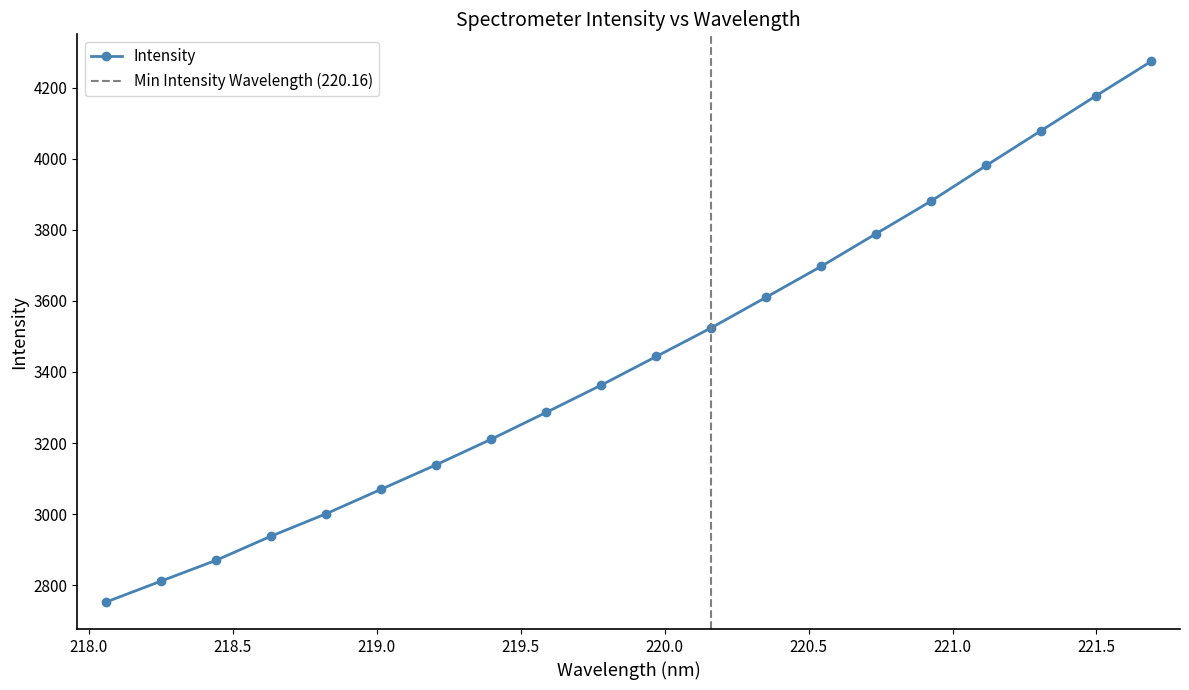

Rank the categories by value from highest to lowest.

221.6902, 221.4993, 221.3083, 221.1174, 220.9264, 220.7354, 220.5444, 220.3533, 220.1623, 219.9712, 219.7801, 219.589, 219.3979, 219.2067, 219.0156, 218.8244, 218.6332, 218.442, 218.2508, 218.0596